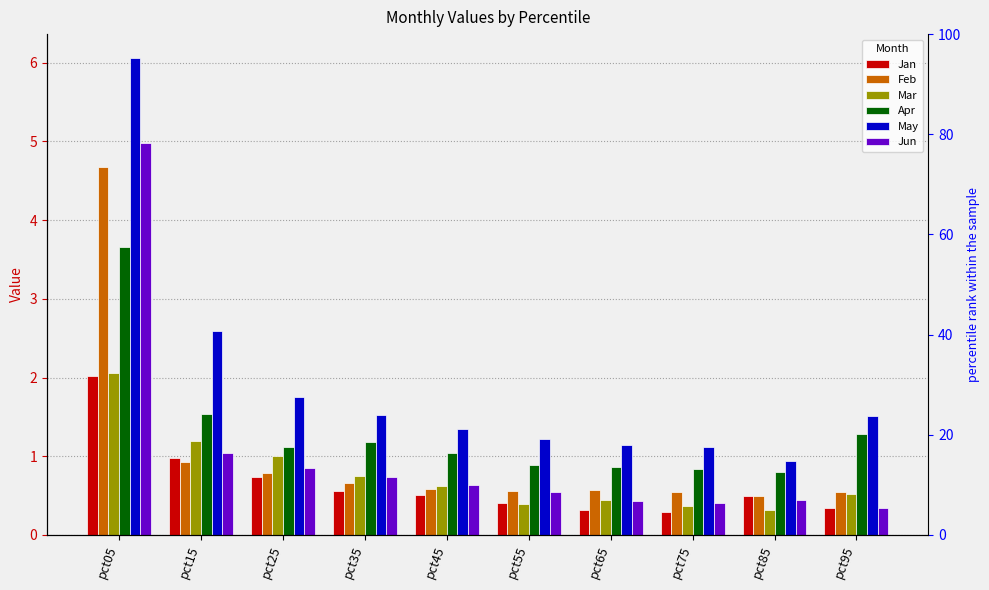

How many groups of bars are there?

10